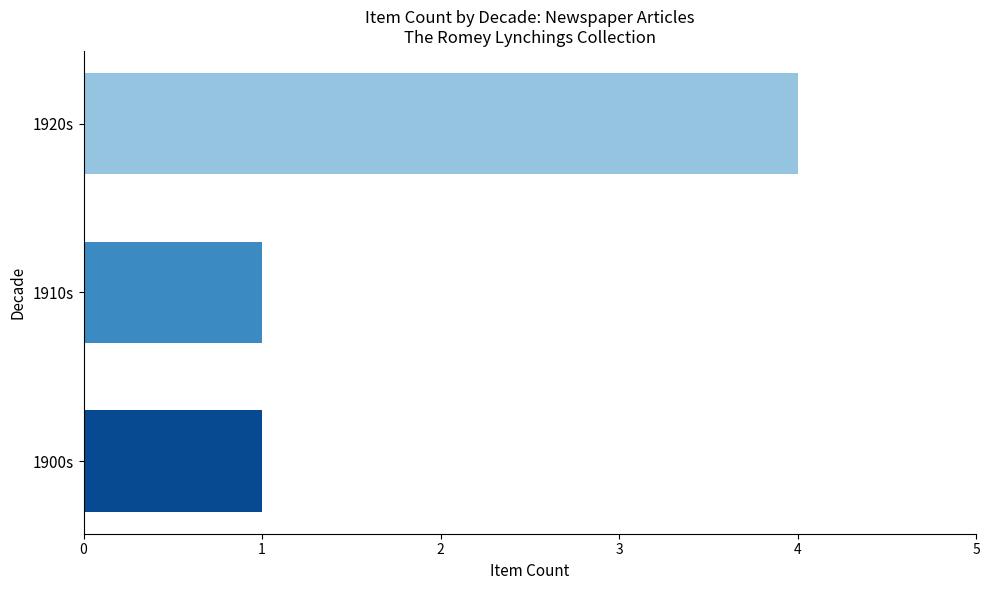

What is the average value?

2